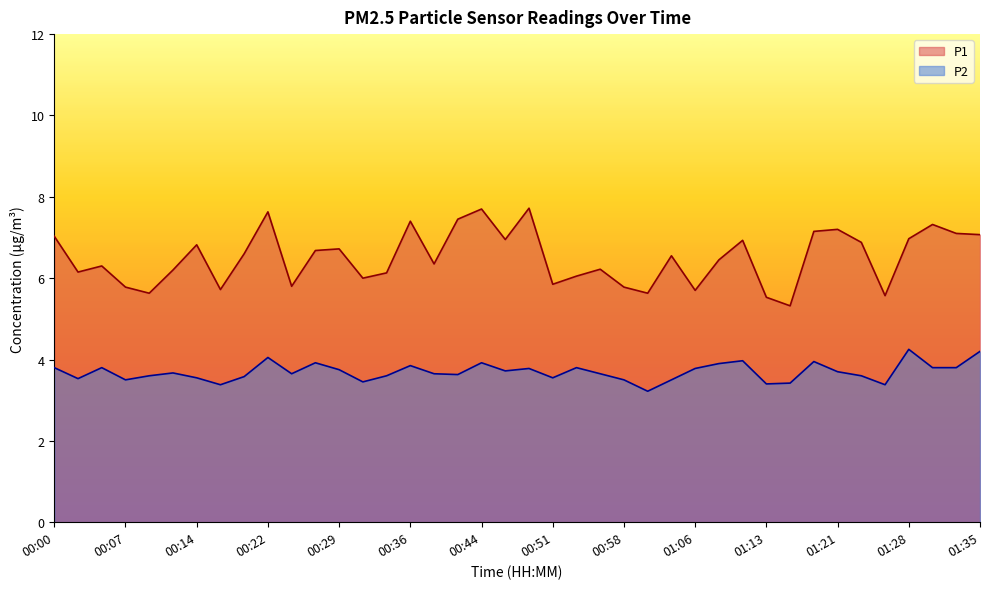

List the series in order of their peak value, lowest first.

P2, P1